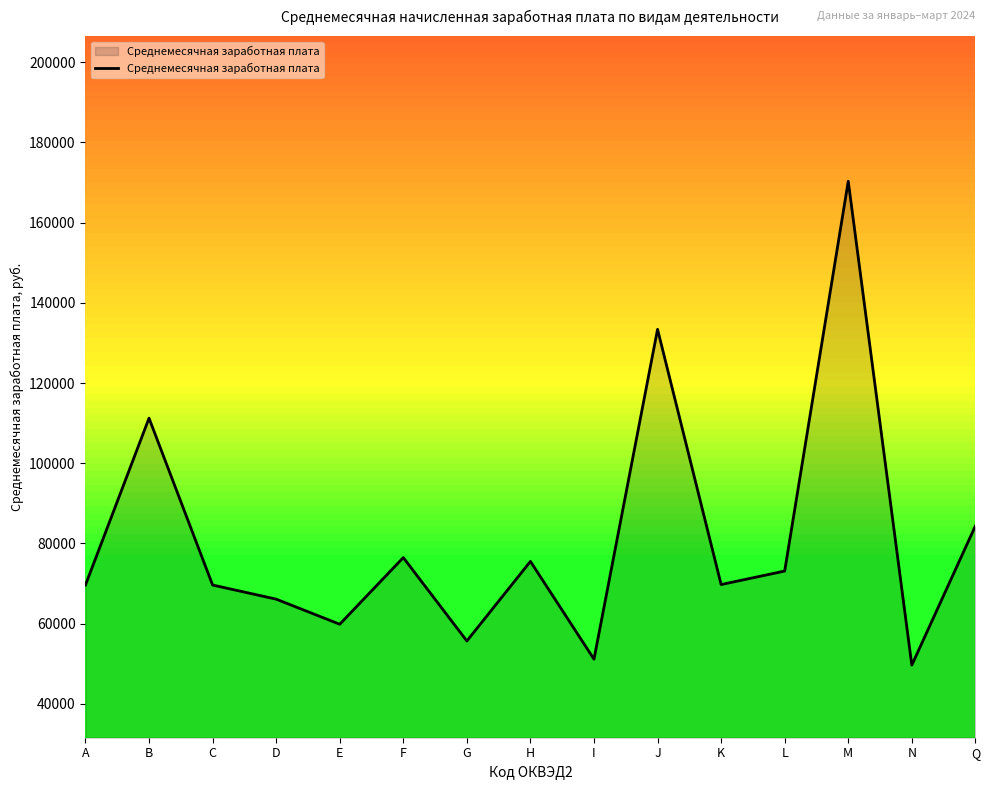

Is it true that the value at N is 49656.9?

True